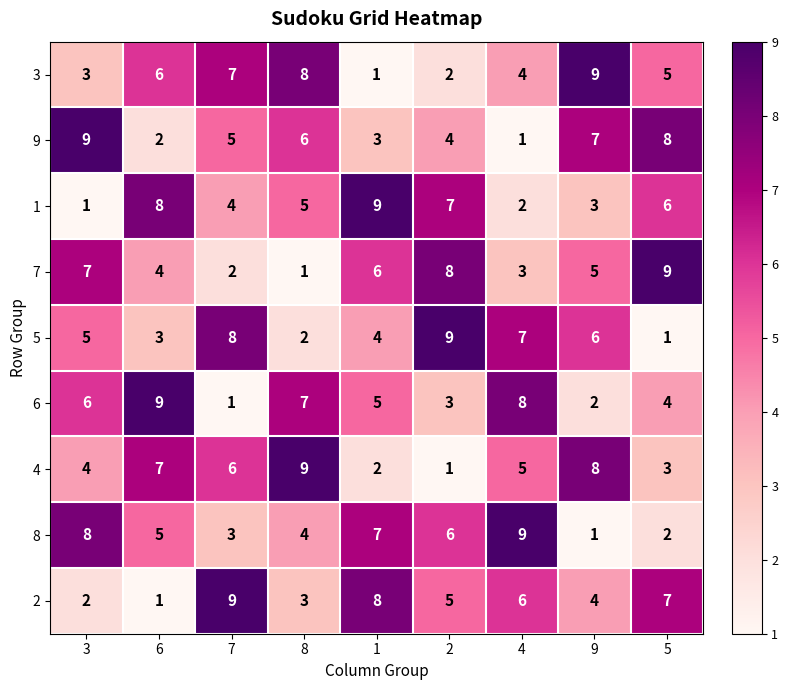

Which series changed the most between 3 and 1?

1